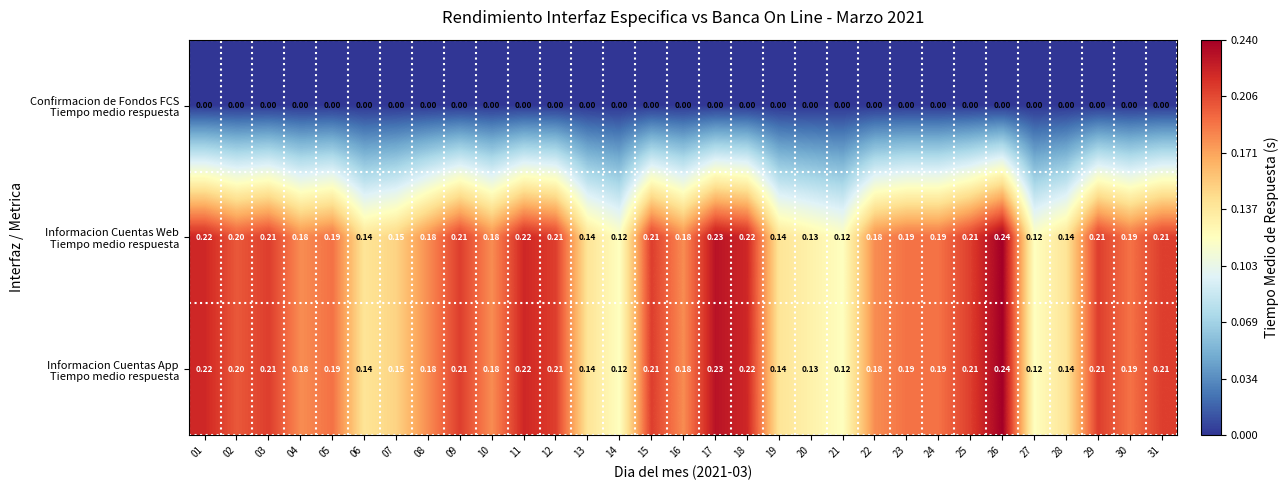

How many distinct data groups are displayed?

3